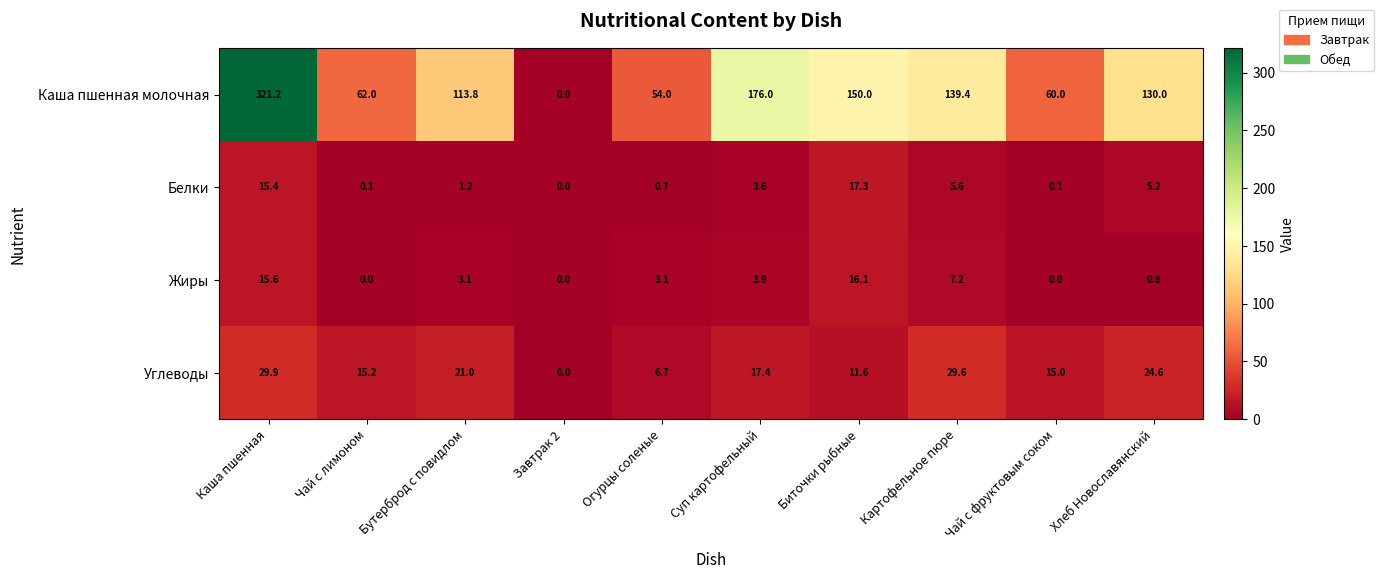

Is it true that Каша пшенная молочная equals 57.8 at Суп картофельный?

False